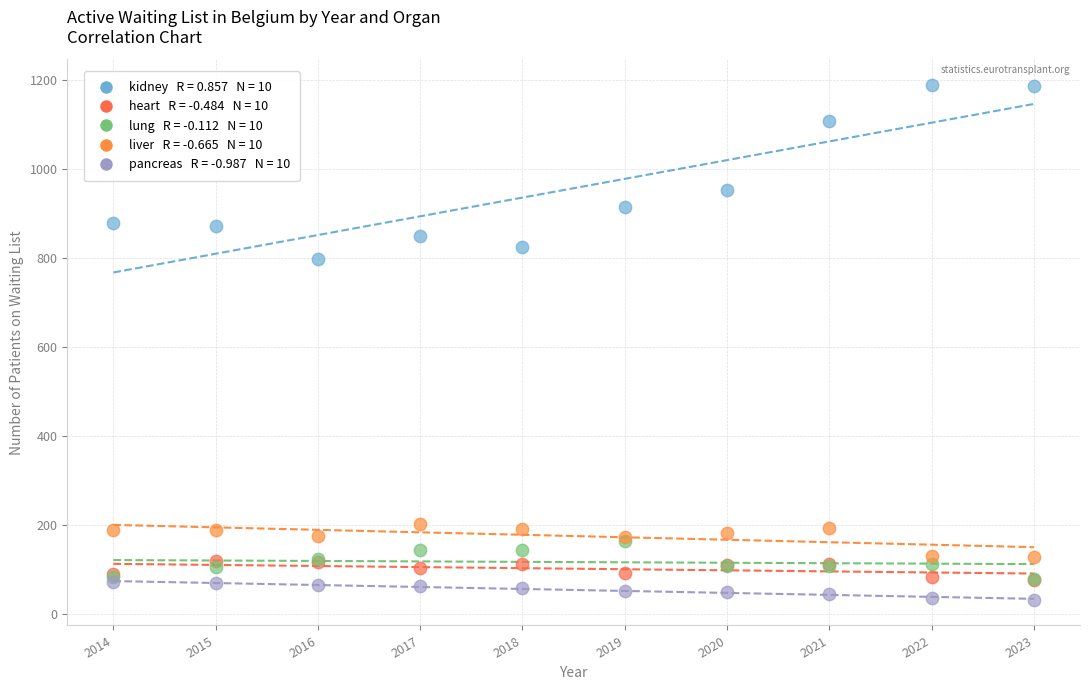

Across all series, what Y value is closest to 610?

797